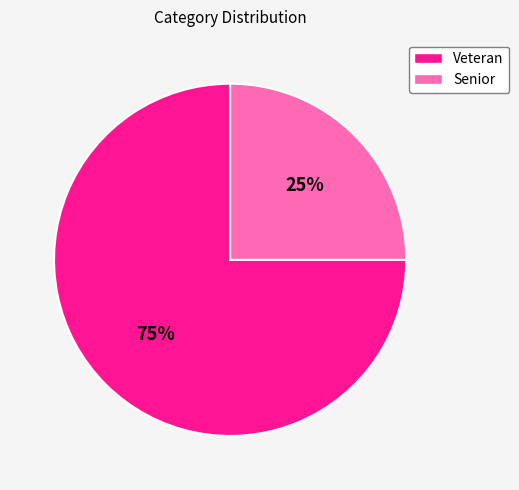

What is the smallest slice in the pie chart?

Senior